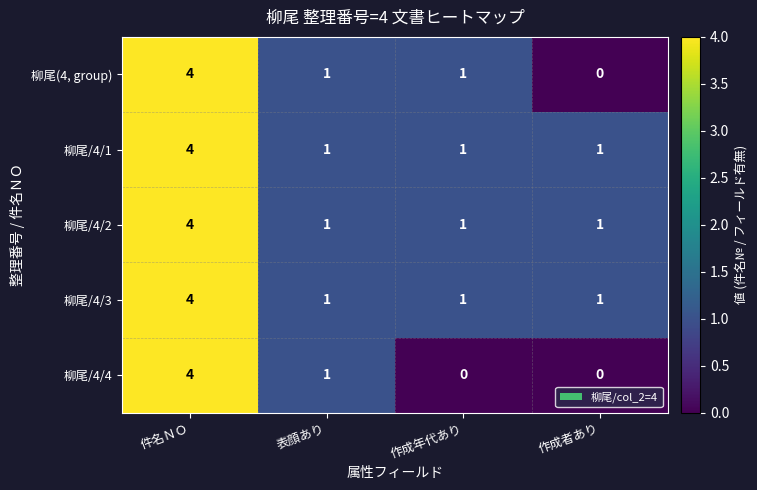

Which series changed the most between 作成年代あり and 作成者あり?

柳尾(4, group)